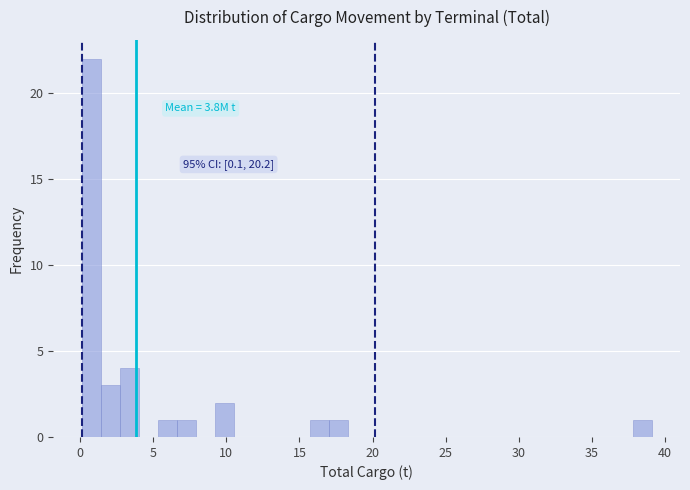

Around what value on the x-axis is the tallest bar? Give the approximate position of its centre, as read against the axis.

1.0